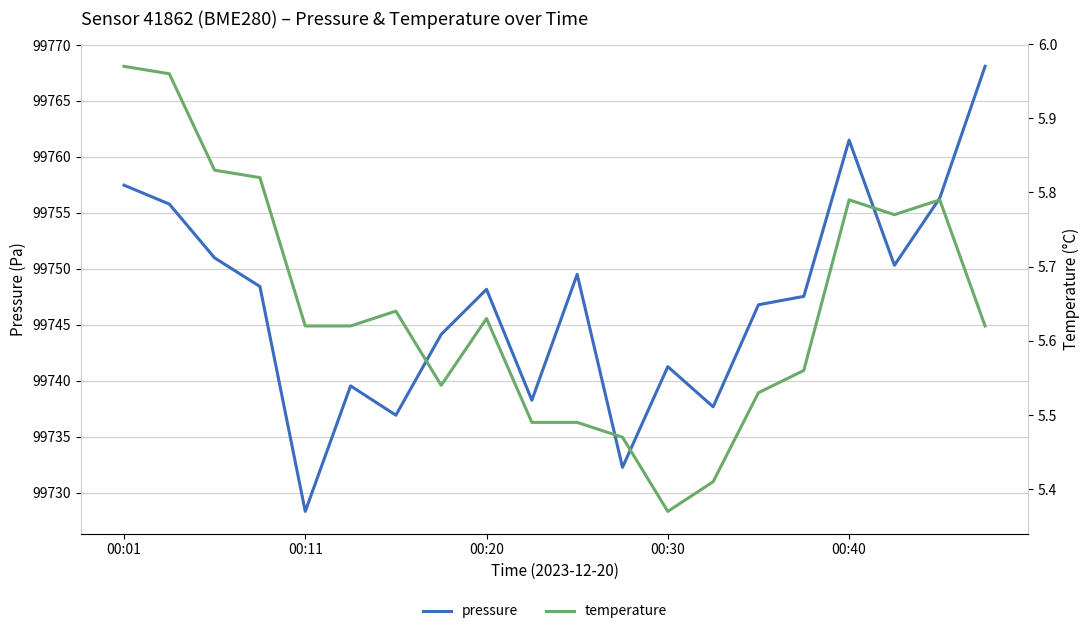

What is the average value of the temperature series?

5.6